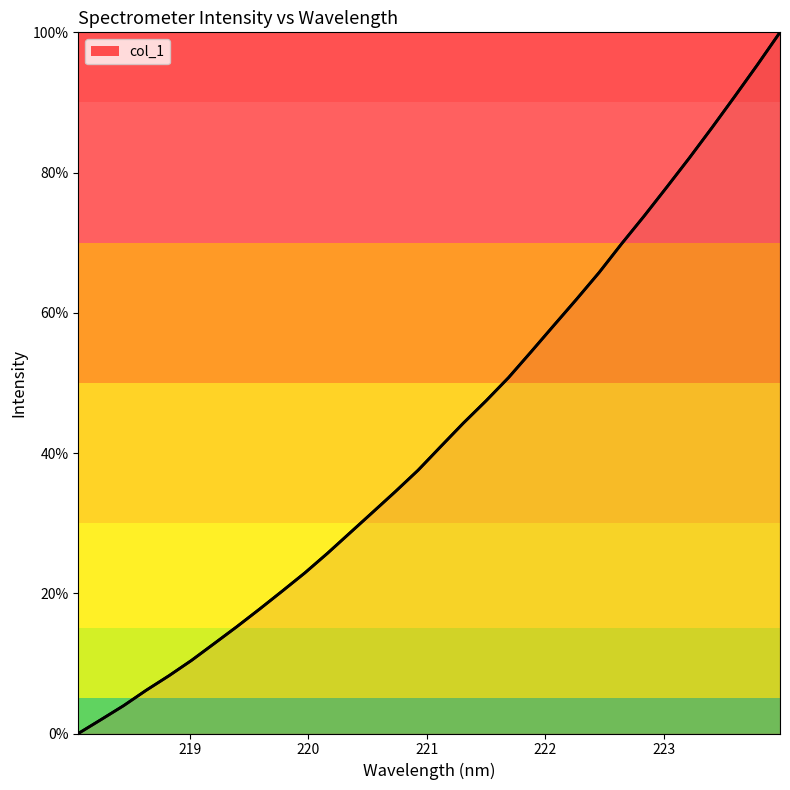

What is the maximum value shown in the chart?

100.0